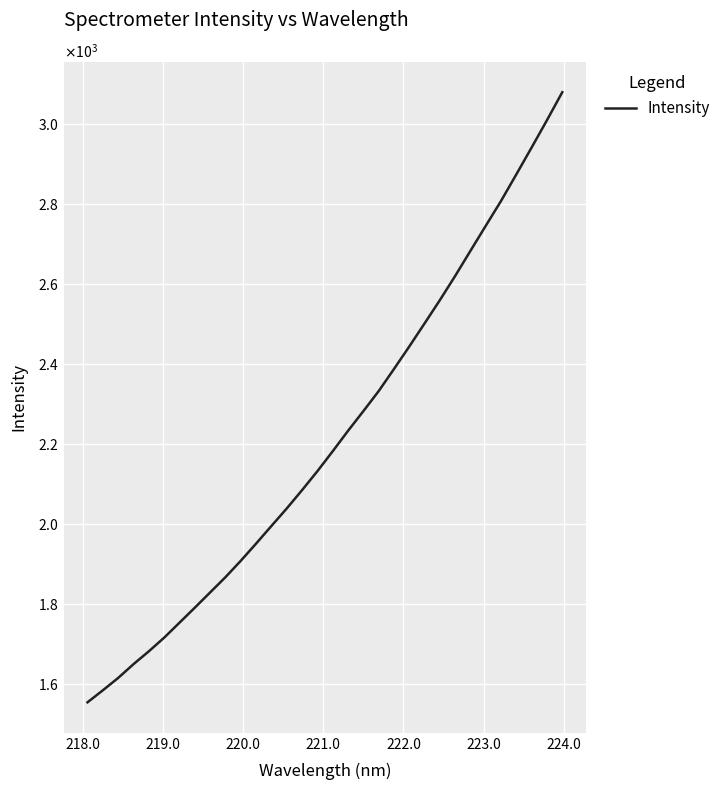

What is the difference between the maximum and minimum values?

1522.8